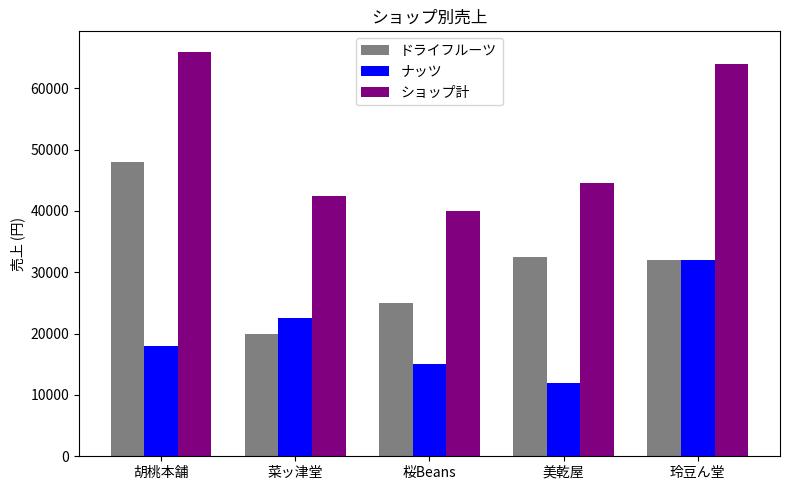

Reading left to right, extract all data points from this chart.

ドライフルーツ: 胡桃本舗=48000	菜ッ津堂=20000	桜Beans=25000	美乾屋=32500	玲豆ん堂=32000
ナッツ: 胡桃本舗=18000	菜ッ津堂=22500	桜Beans=15000	美乾屋=12000	玲豆ん堂=32000
ショップ計: 胡桃本舗=66000	菜ッ津堂=42500	桜Beans=40000	美乾屋=44500	玲豆ん堂=64000